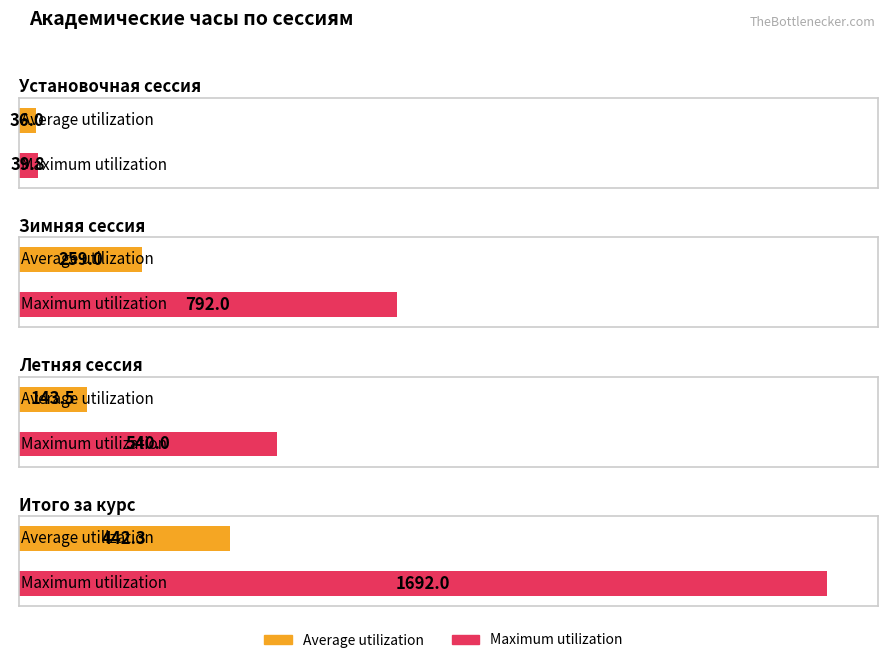

The value of Maximum utilization at Установочная сессия is 15.9. True or false?

False